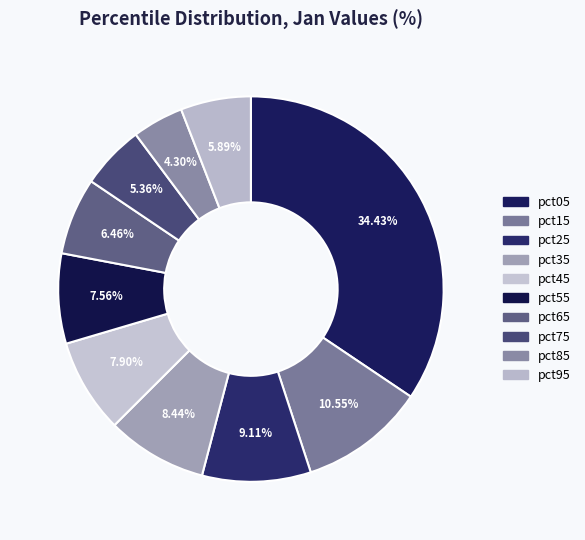

What is the largest slice in the pie chart?

pct05